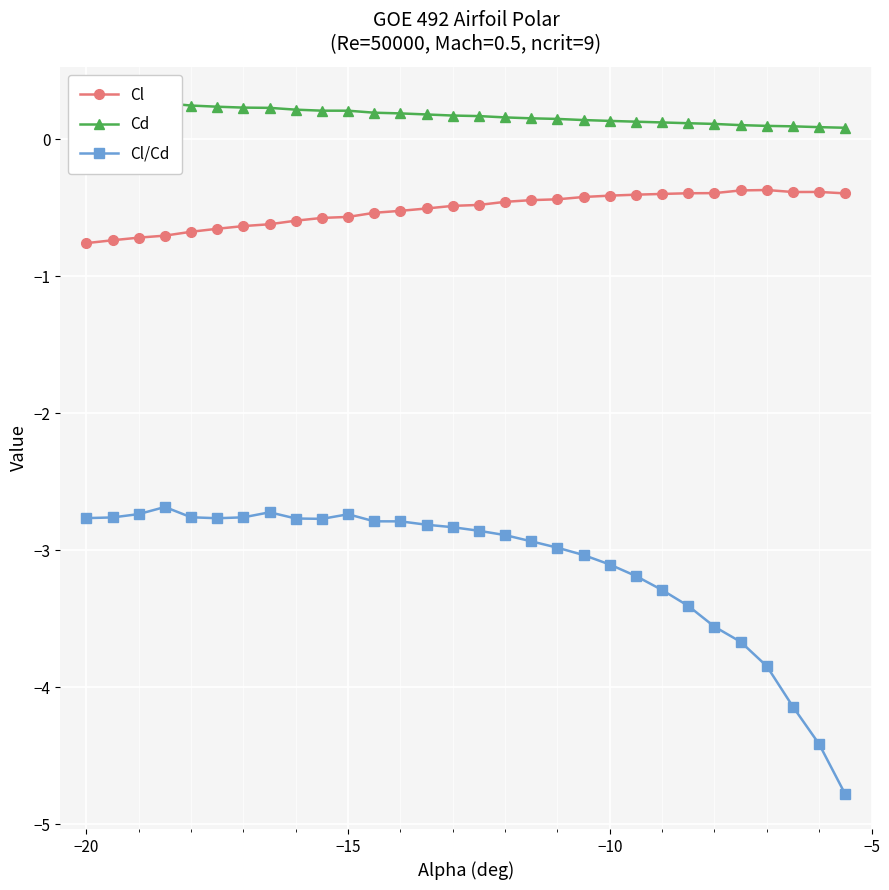

What is the highest value of the Cl series?

-0.4